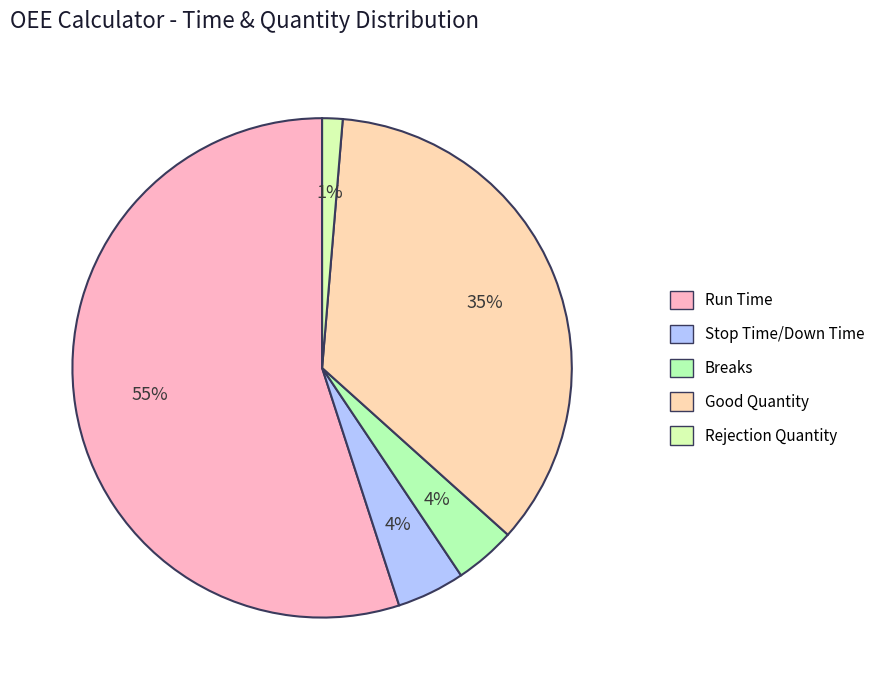

Which has a higher value, Rejection Quantity or Breaks?

Breaks